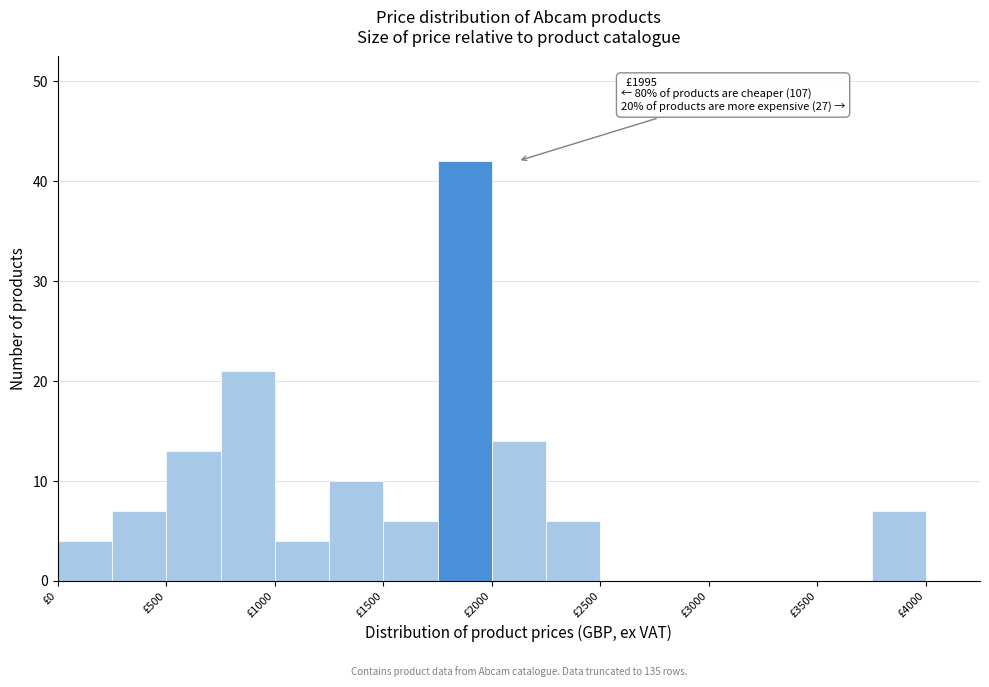

Over which range of the x-axis is the bar tallest?

1750 to 2000